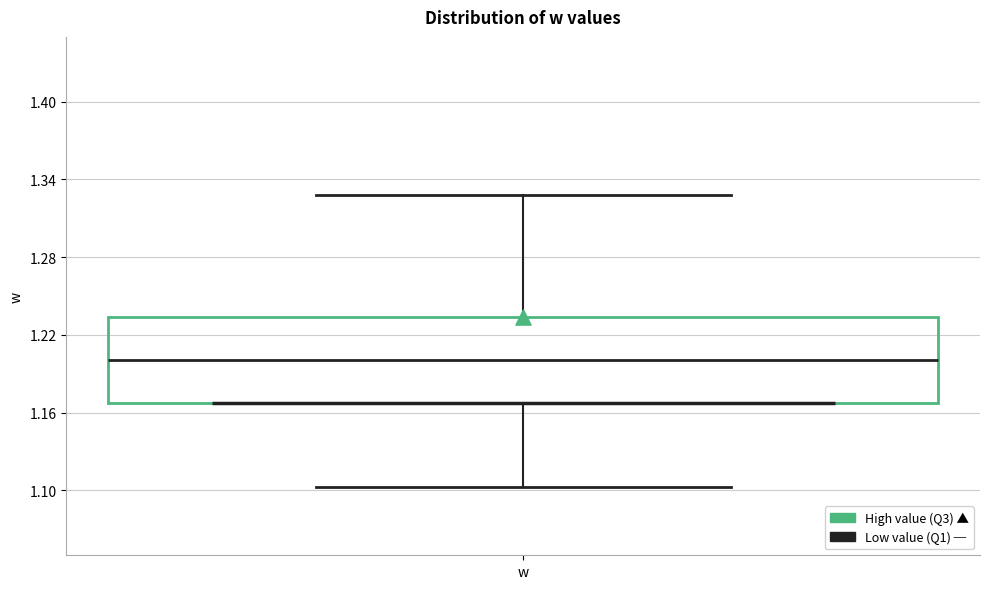

Where is the upper edge of the box for w on the y-axis? The values are not printed on the chart, so give them approximately, as read against the axis.

1.23